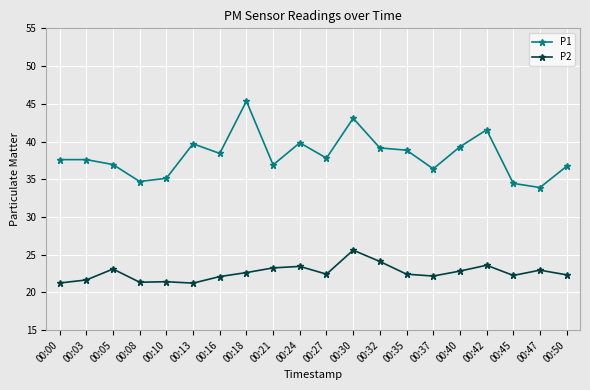

The P1 series shows 37.6 at 00:00. True or false?

True